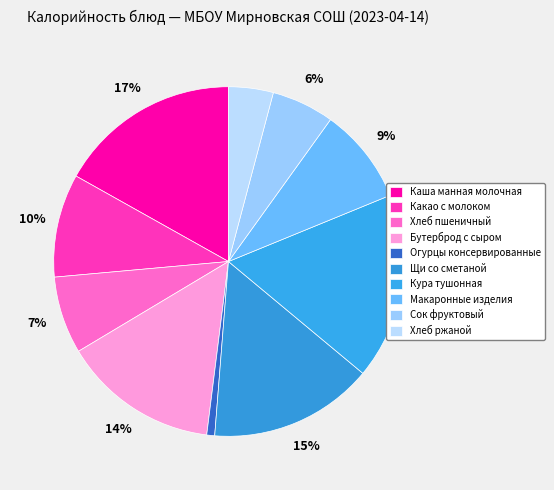

To the nearest percent, what is the difference between the largest and smallest slice percentages?

17%